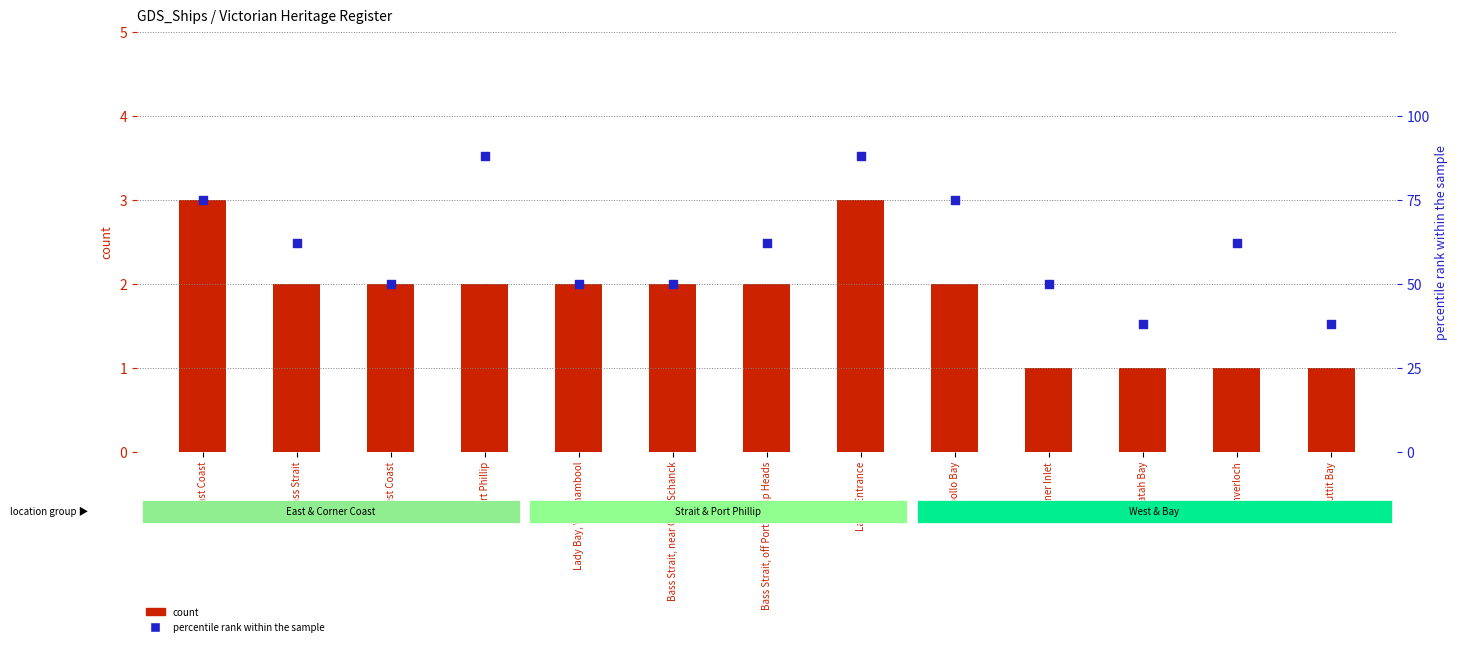

At how many categories does at least one series exceed 72?

4